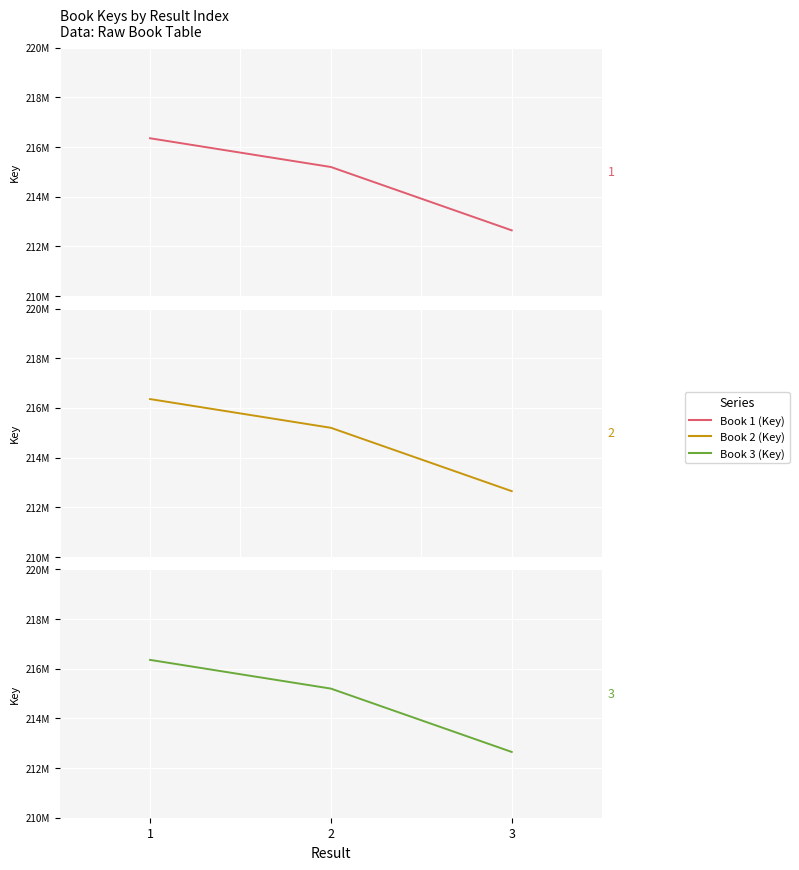

What is the value of the Book 3 (Key) point at the 2nd from the left?

215198104